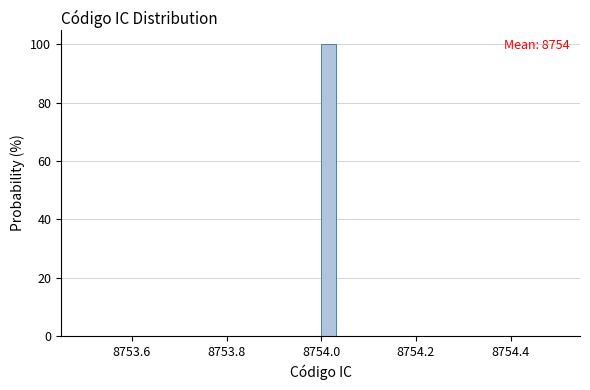

Around what value on the x-axis is the tallest bar? Give the approximate position of its centre, as read against the axis.

8754.02